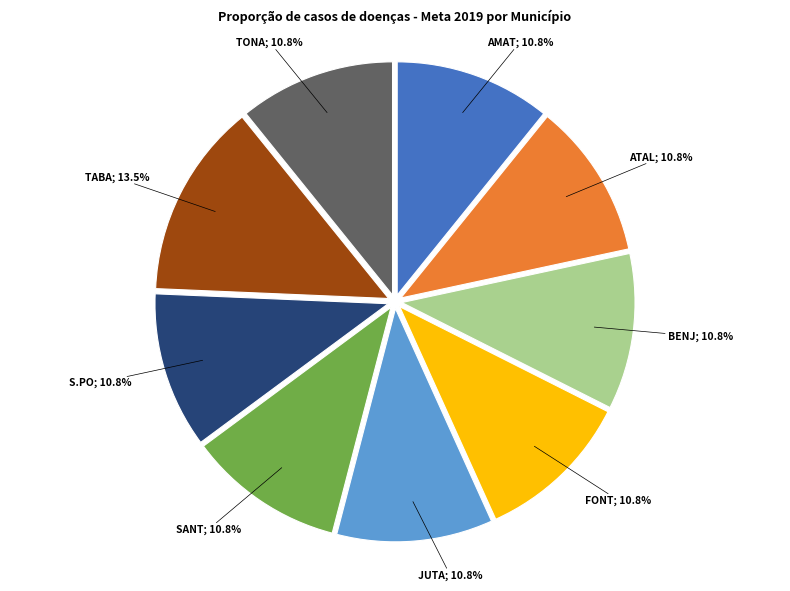

Is there a majority slice in this chart?

No